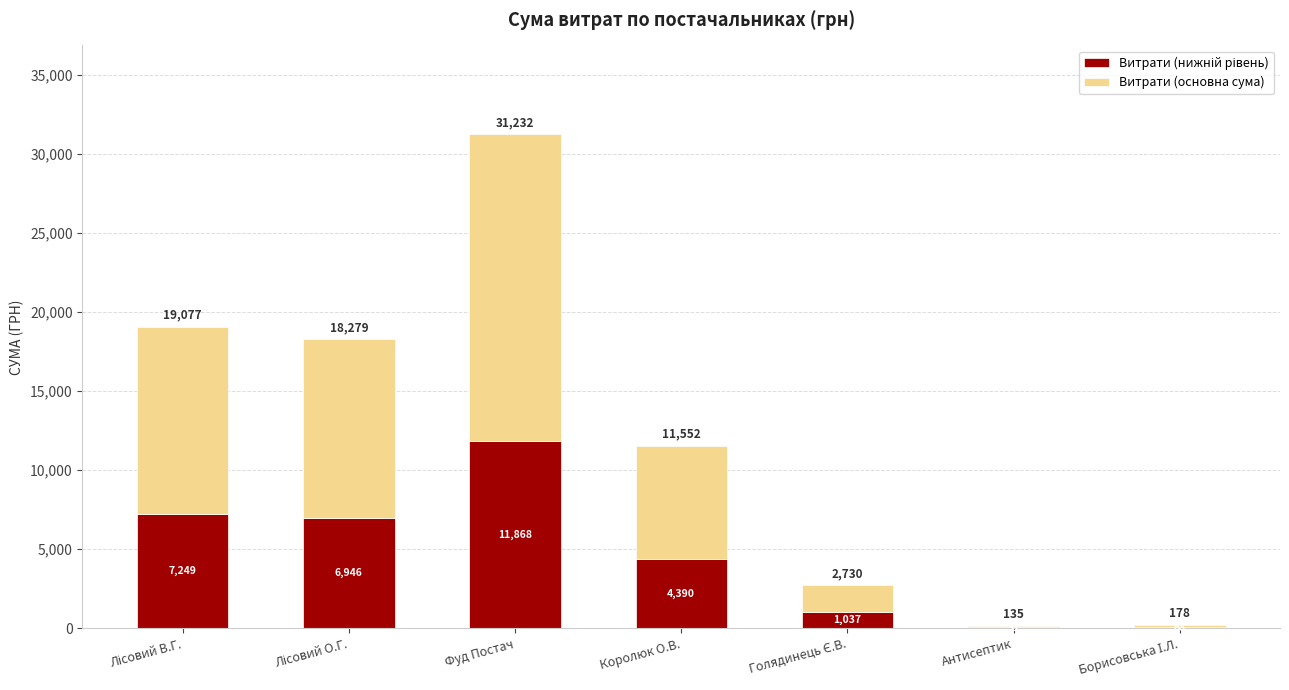

Does the chart contain stacked bars?

Yes